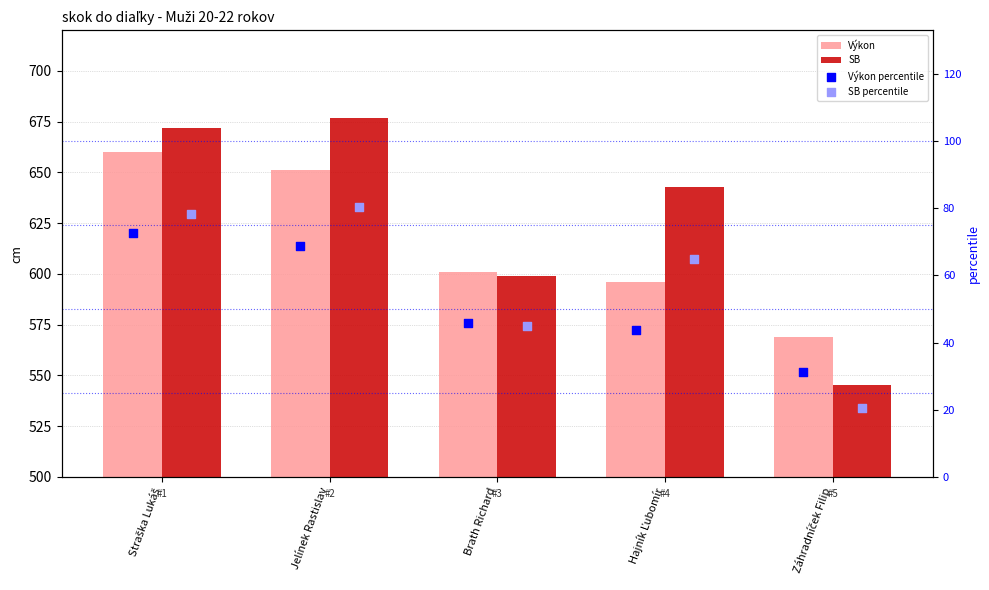

Which series has the largest total across all categories?

SB